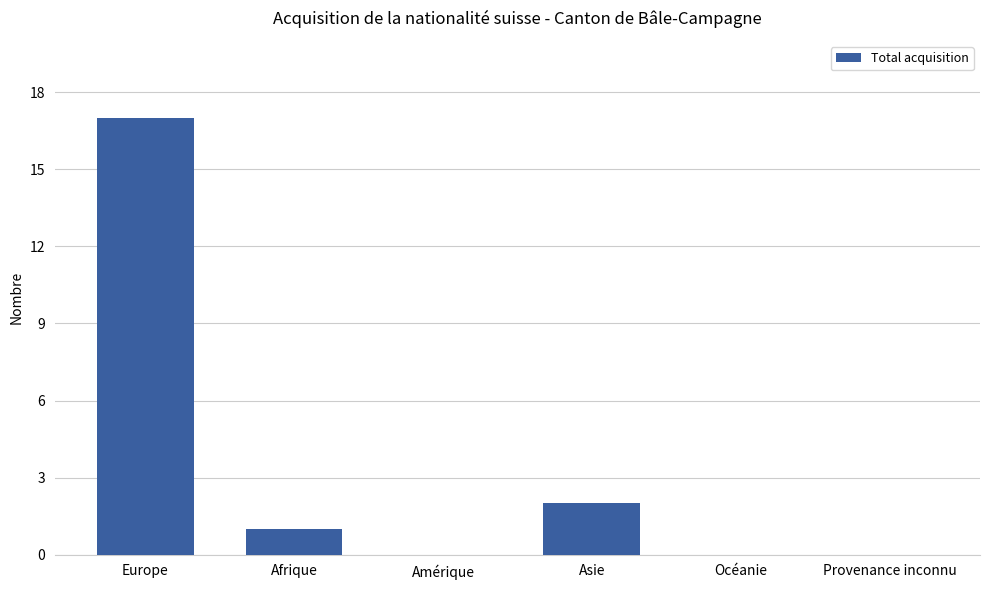

The chart shows a value of 4 at Asie. True or false?

False